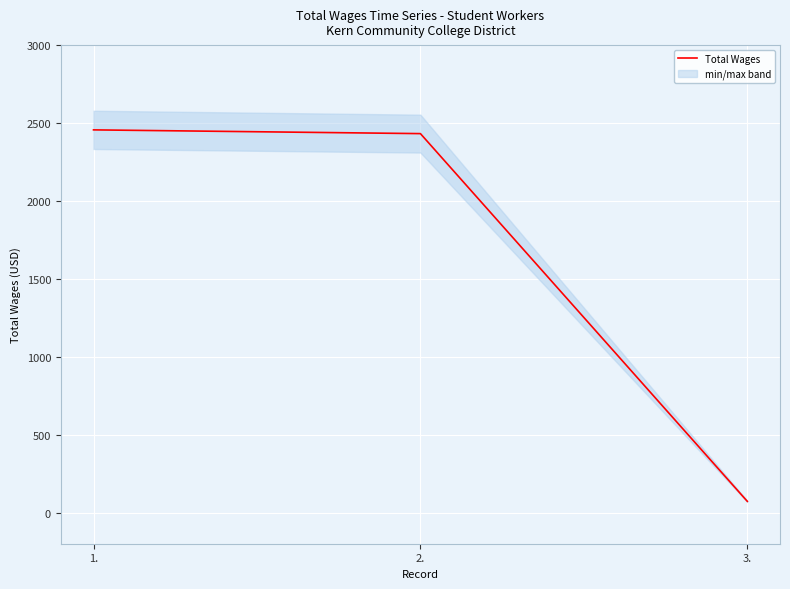

Reading left to right, transcribe all the data shown in this chart.

1.=2456	2.=2432	3.=72